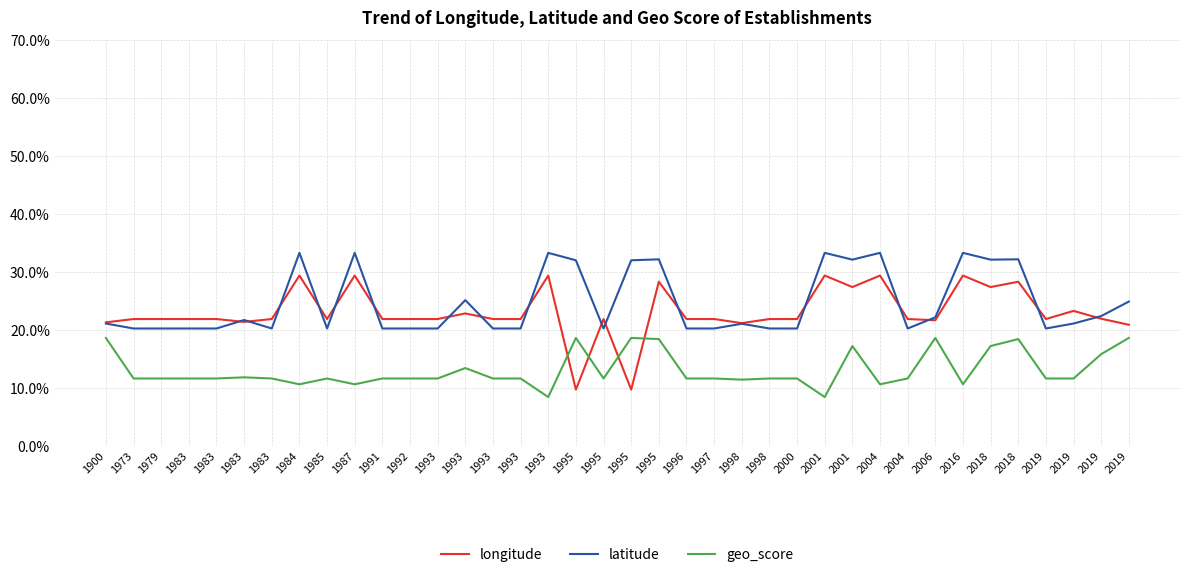

Rank the series by their maximum value, from lowest to highest.

geo_score, longitude, latitude